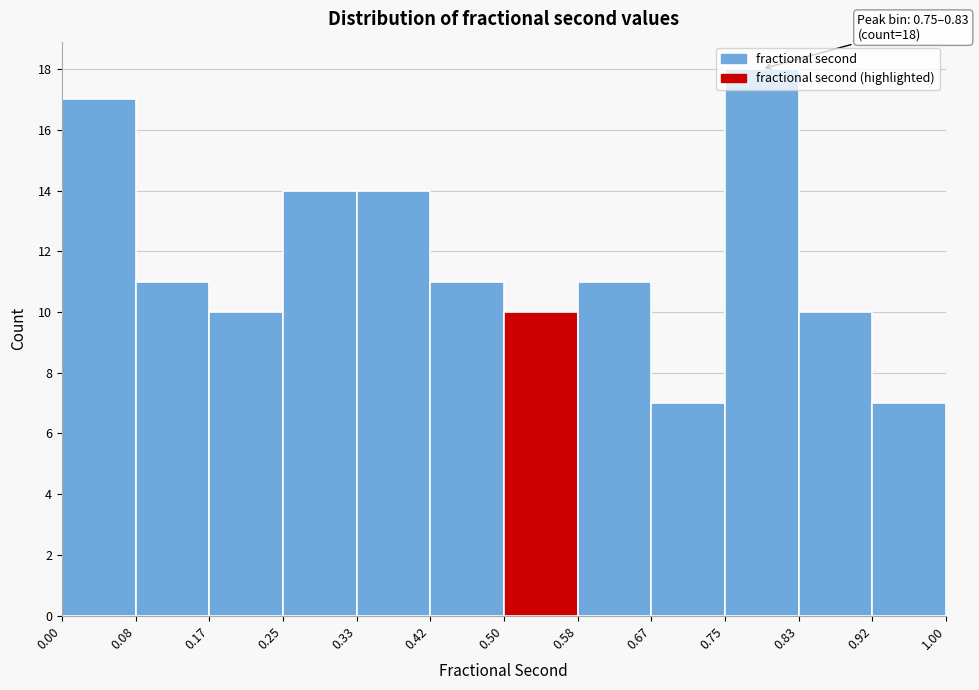

Over which range of the x-axis is the bar tallest?

0.75 to 0.83